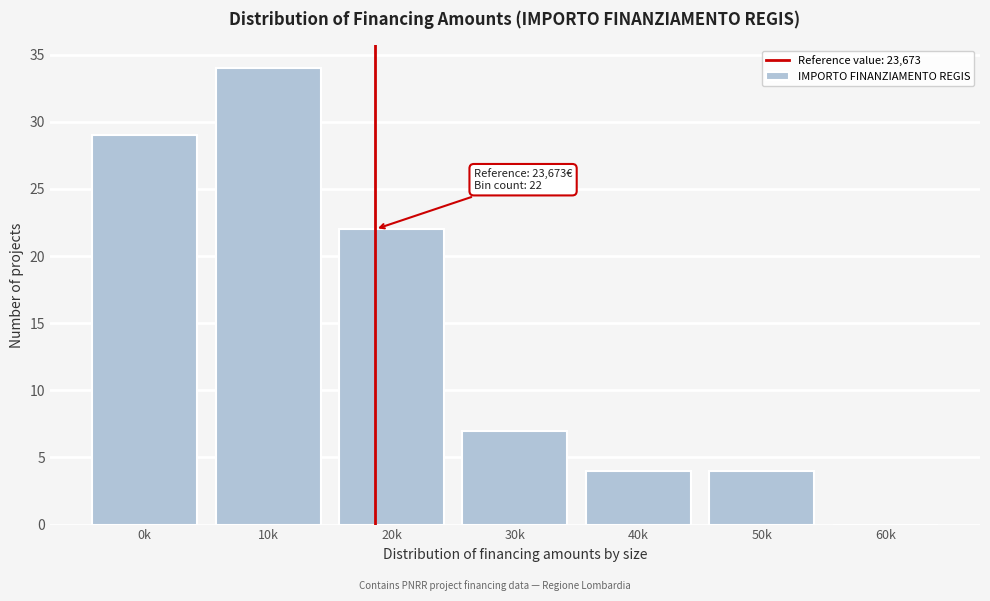

Reading left to right, extract all data points from this chart.

0k=29	10k=34	20k=22	30k=7	40k=4	50k=4	60k=0